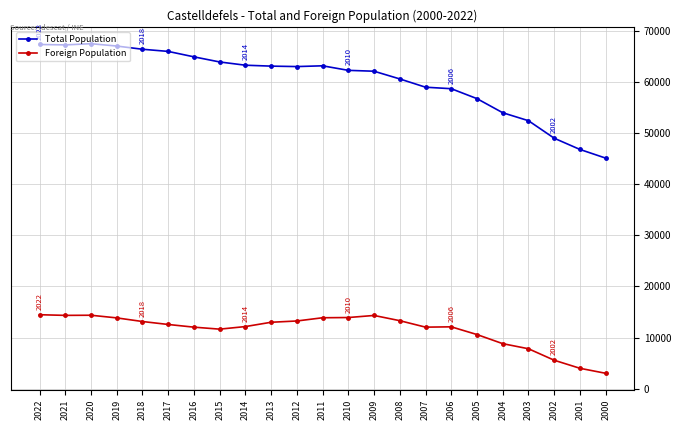

Which series has the largest range (max minus min)?

Total Population